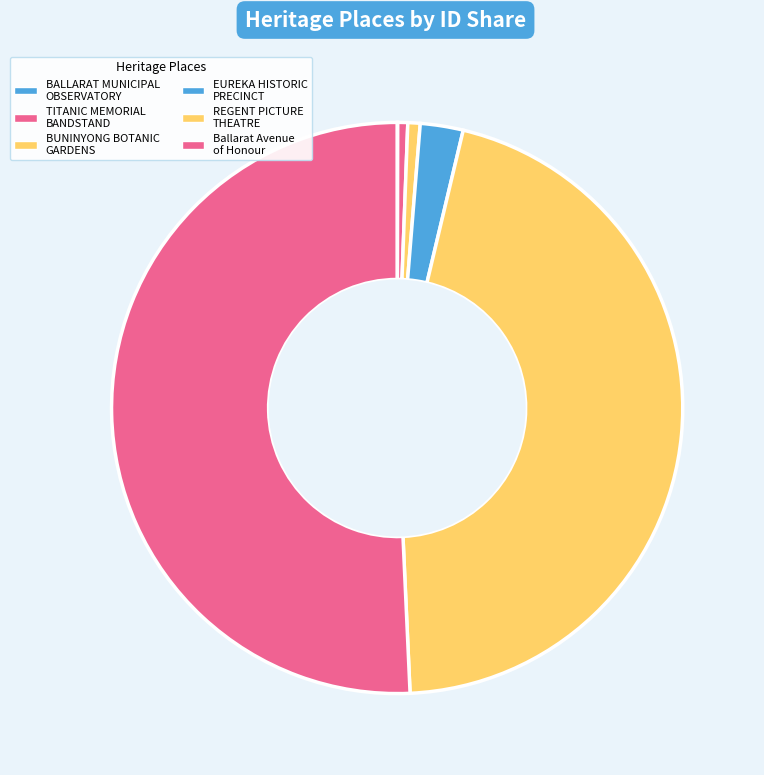

To the nearest percent, what is the difference between the largest and smallest slice percentages?

51%